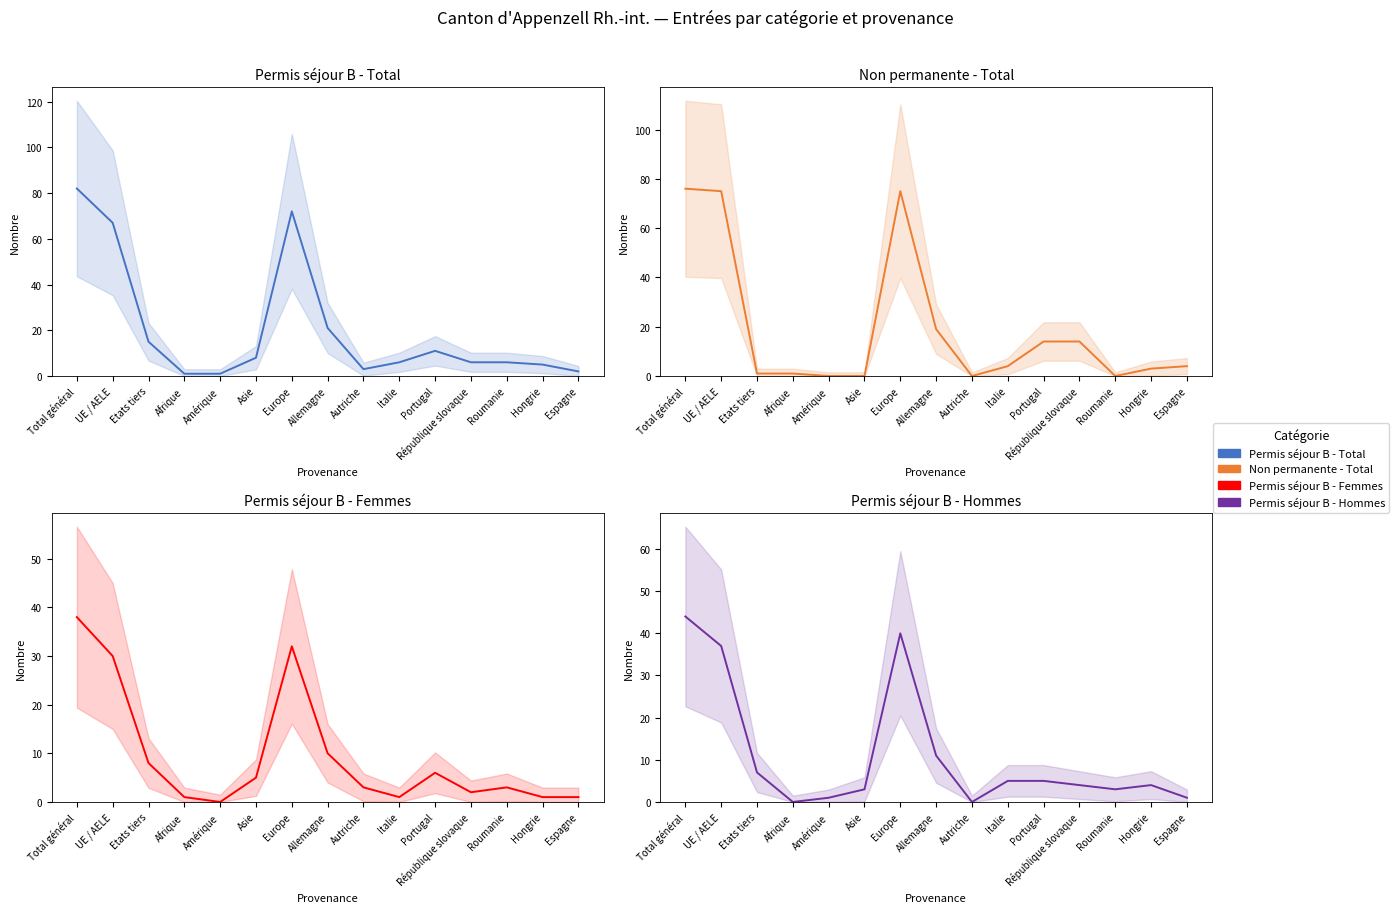

Between which two adjacent categories do Permis séjour B - Total and Non permanente - Total first intersect?

Total général and UE / AELE